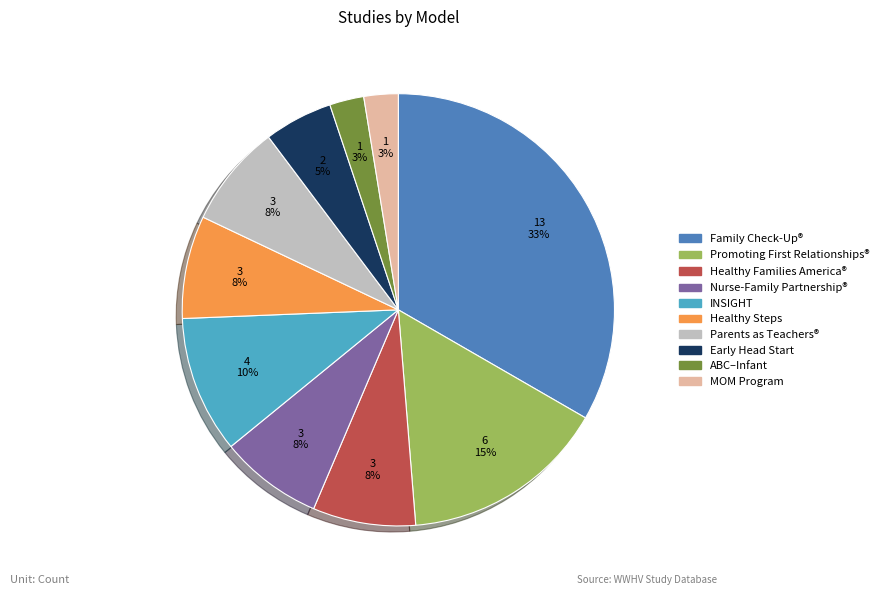

To the nearest percent, what is the average slice percentage?

10%